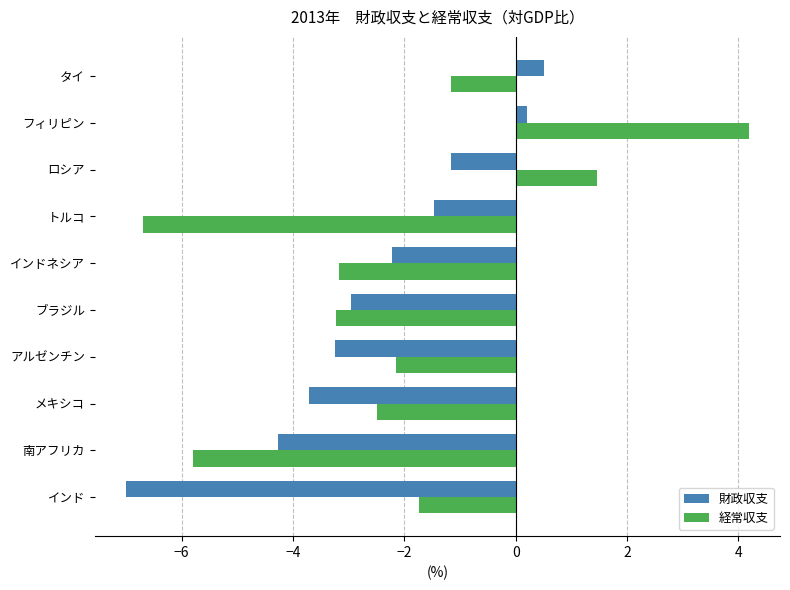

Is it true that 経常収支 equals -1.9 at ブラジル?

False